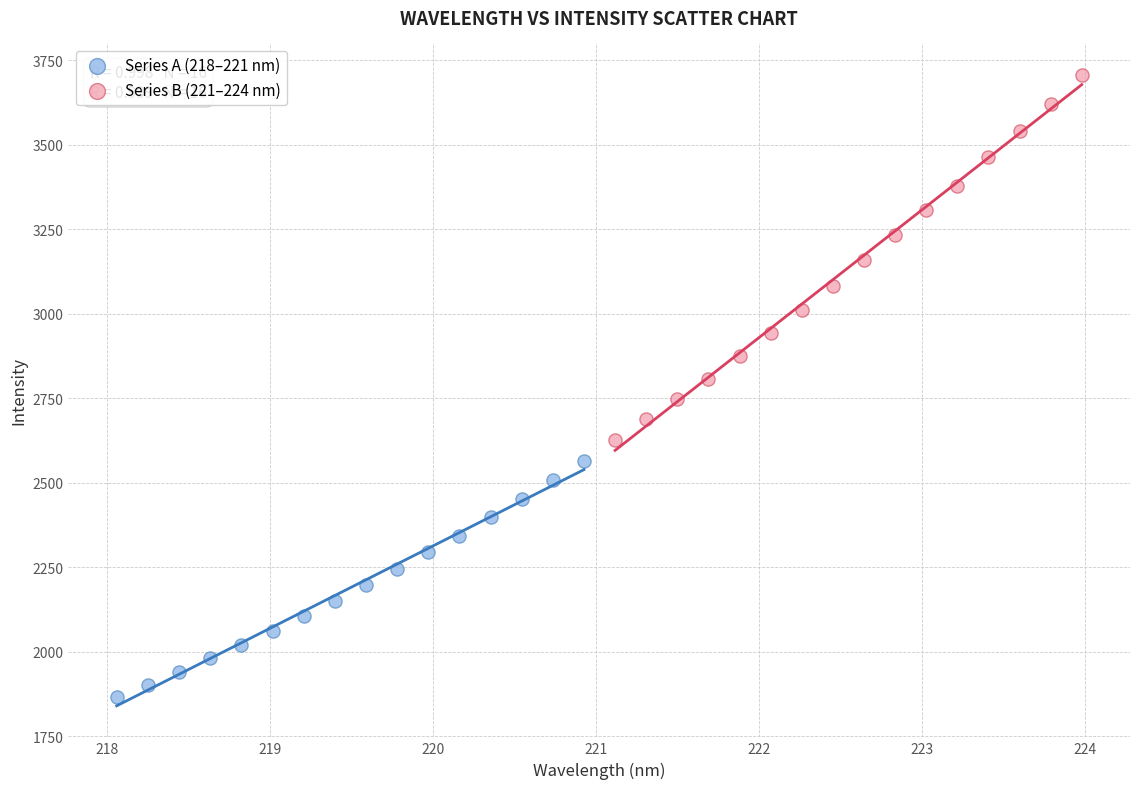

What are all the series names shown in the legend?

Series A (218–221 nm), Series B (221–224 nm)